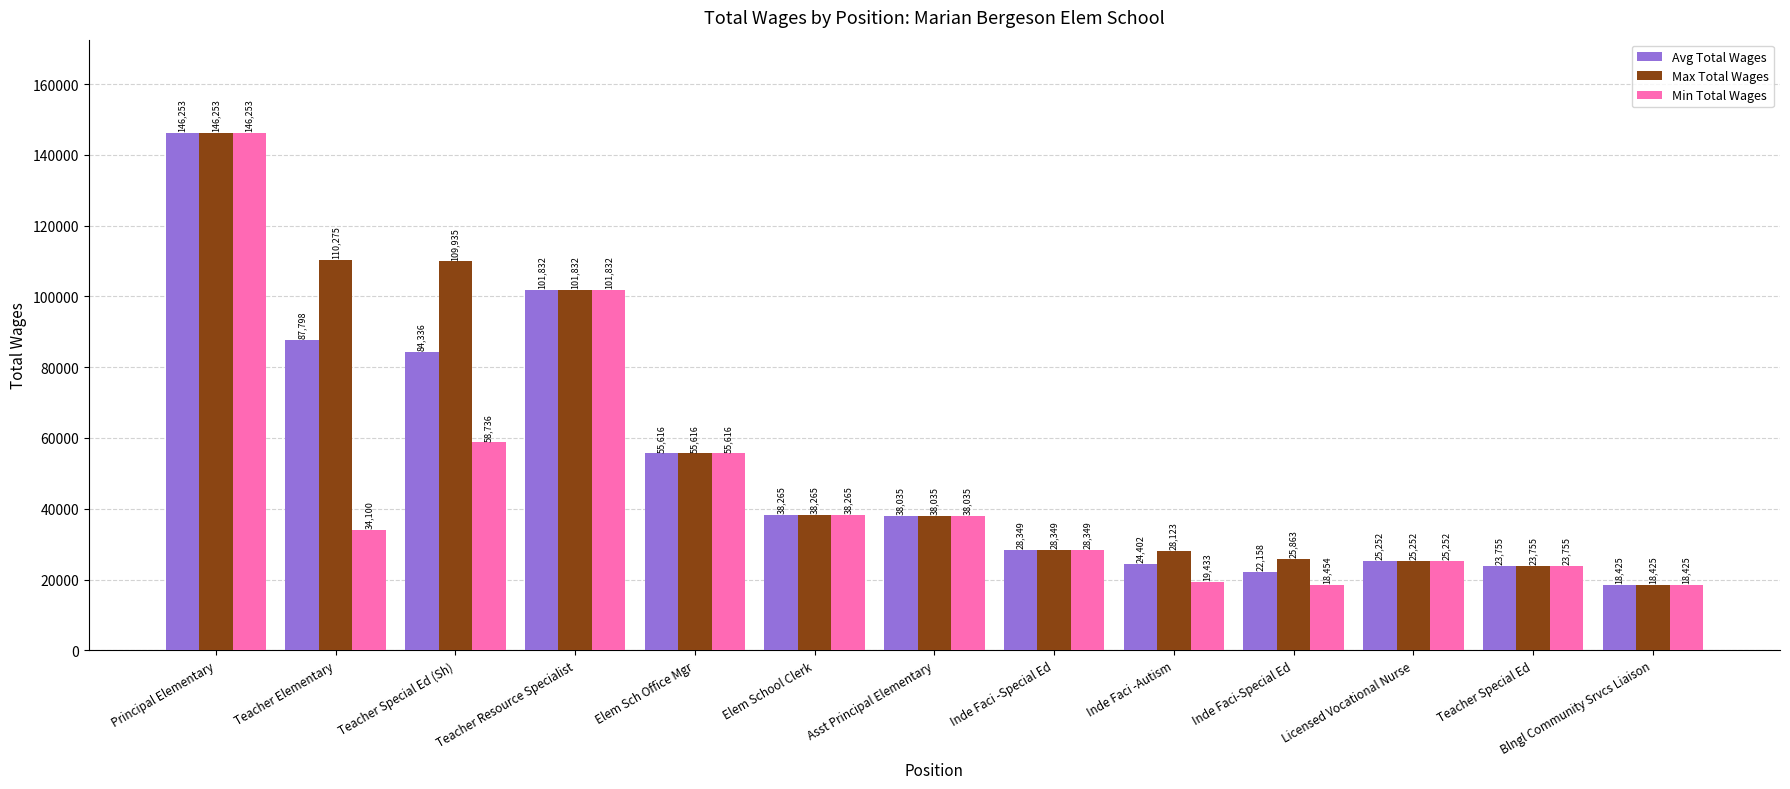

The value of Min Total Wages at Inde Faci-Special Ed is 18454.0. True or false?

True